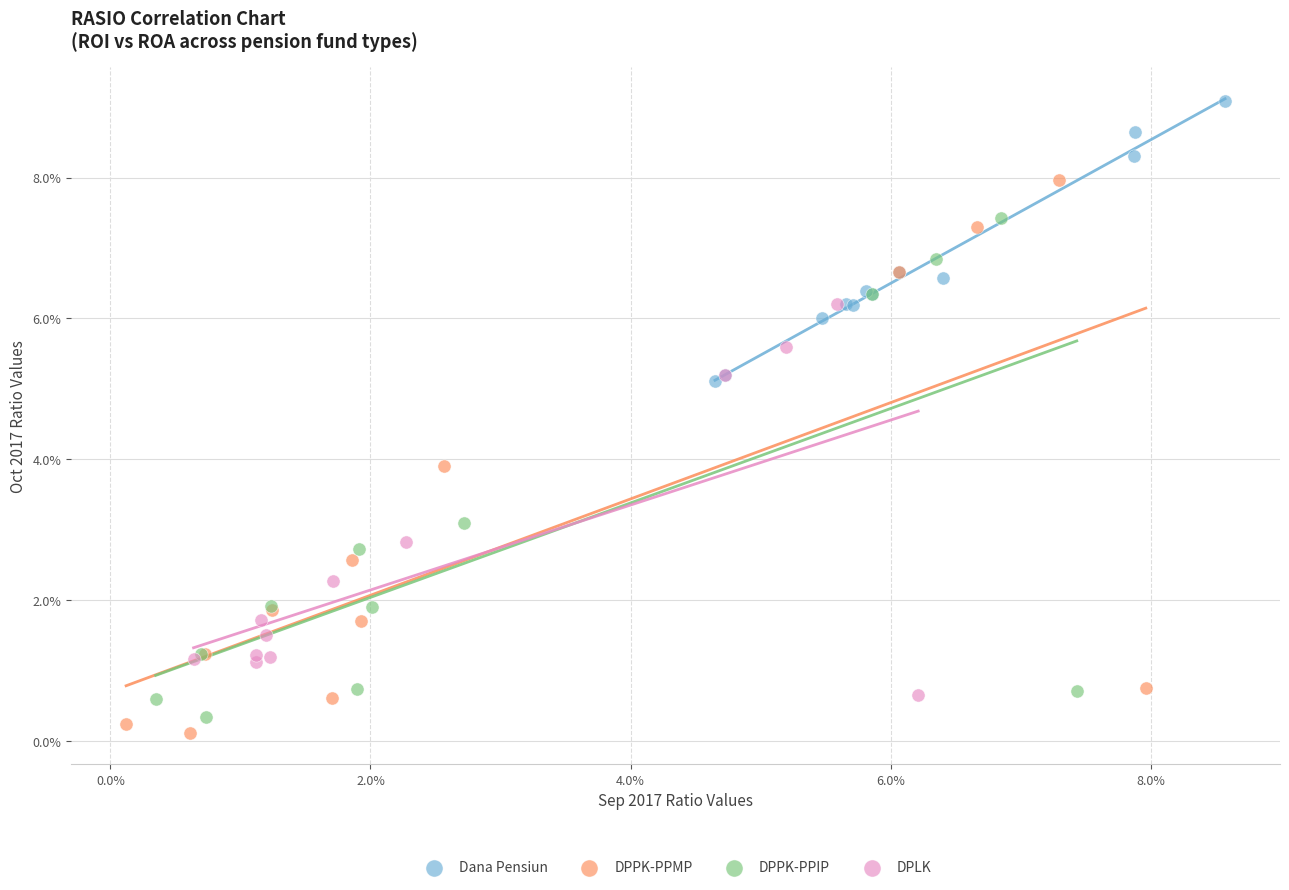

Which series contains the highest Y value?

Dana Pensiun